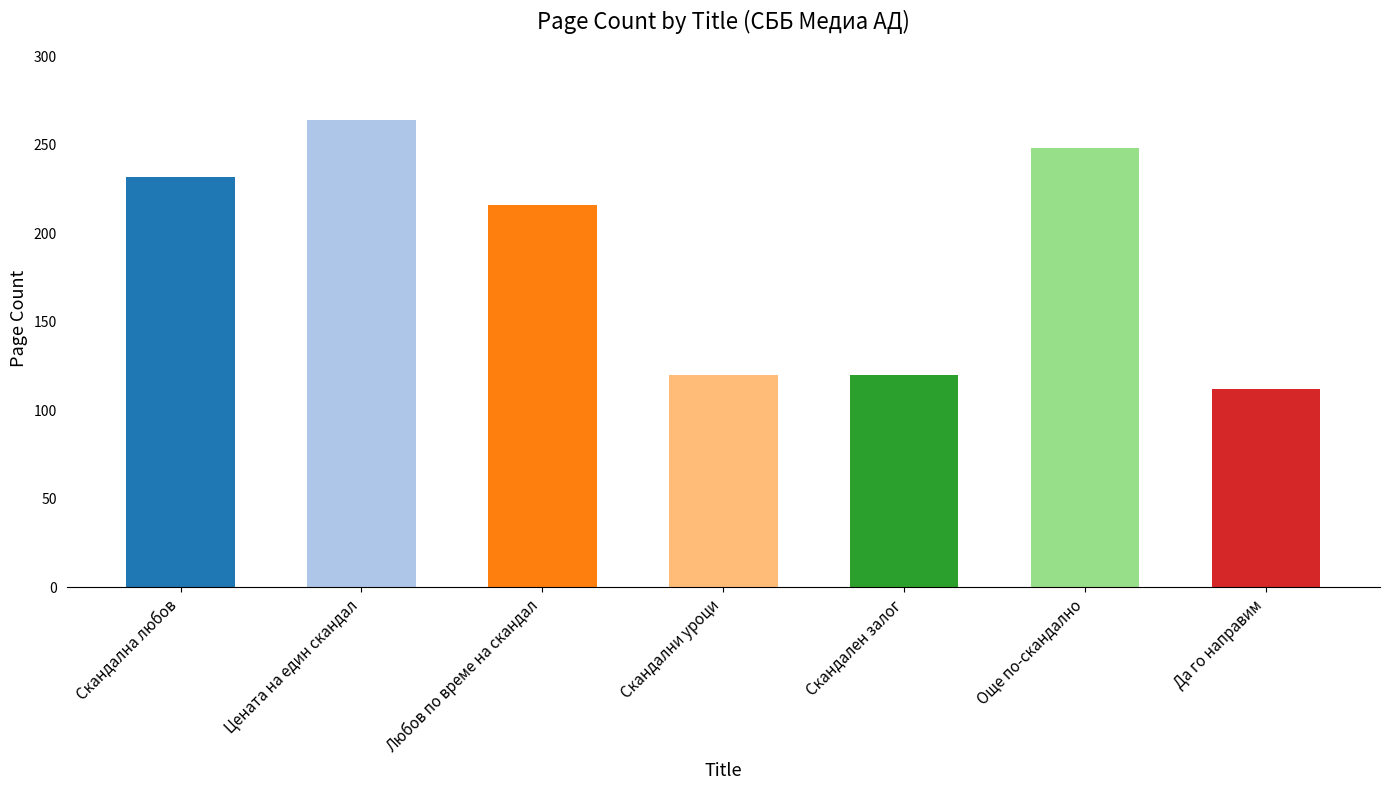

Approximately how many times larger is the value at Да го направим compared to Любов по време на скандал?

0.5